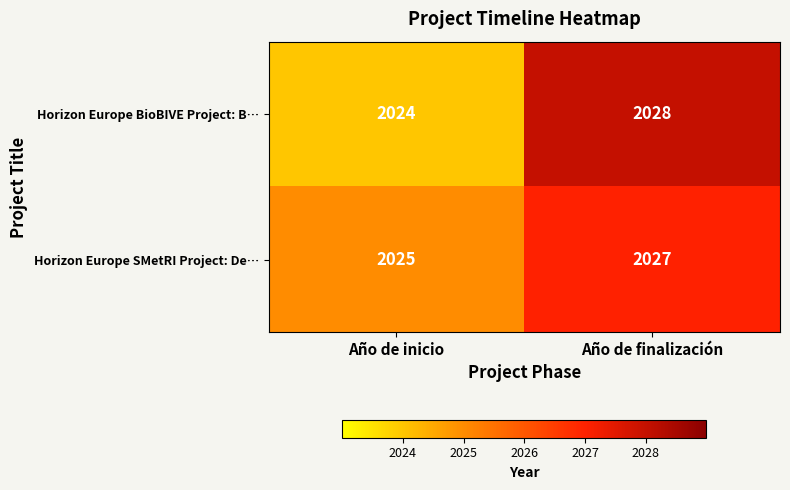

What is the average value of the Horizon Europe BioBIVE Project: B… series?

2026